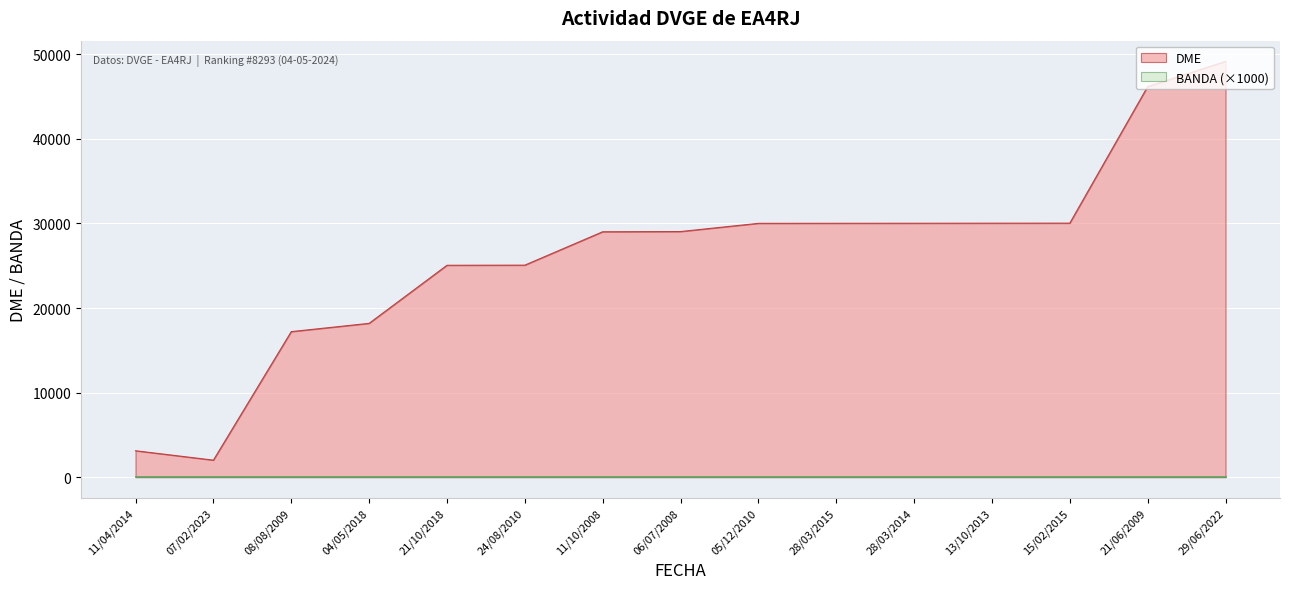

What is the sum of all values?

394139